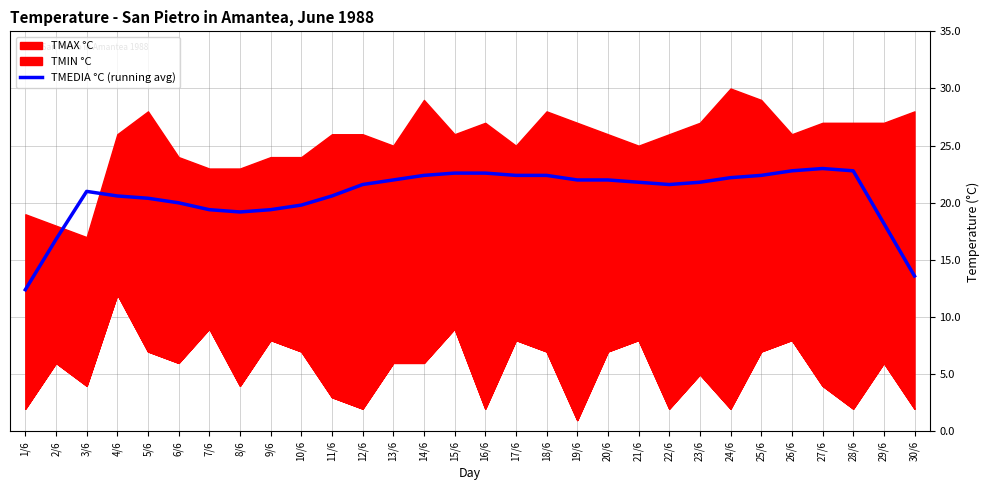

Reading right to left, list all the values displayed in this chart.

13.6	18.2	22.8	23.0	22.8	22.4	22.2	21.8	21.6	21.8	22.0	22.0	22.4	22.4	22.6	22.6	22.4	22.0	21.6	20.6	19.8	19.4	19.2	19.4	20.0	20.4	20.6	21.0	16.8	12.4